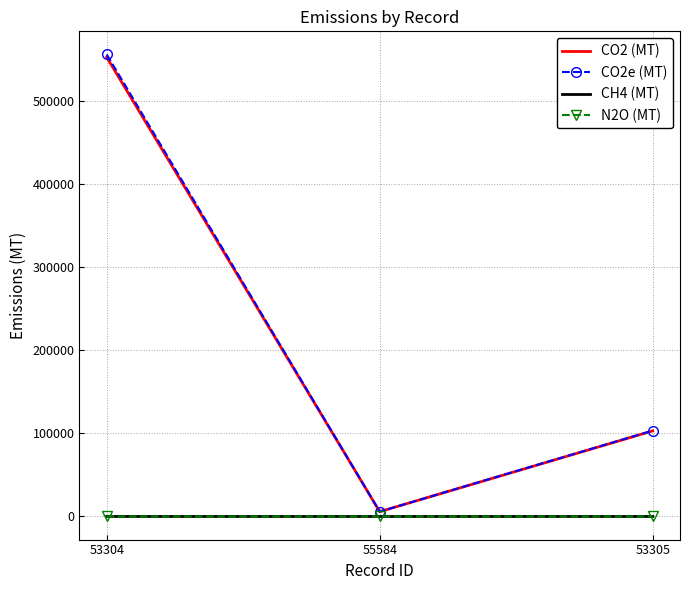

How many values in the CO2 (MT) series are below 103035?

1